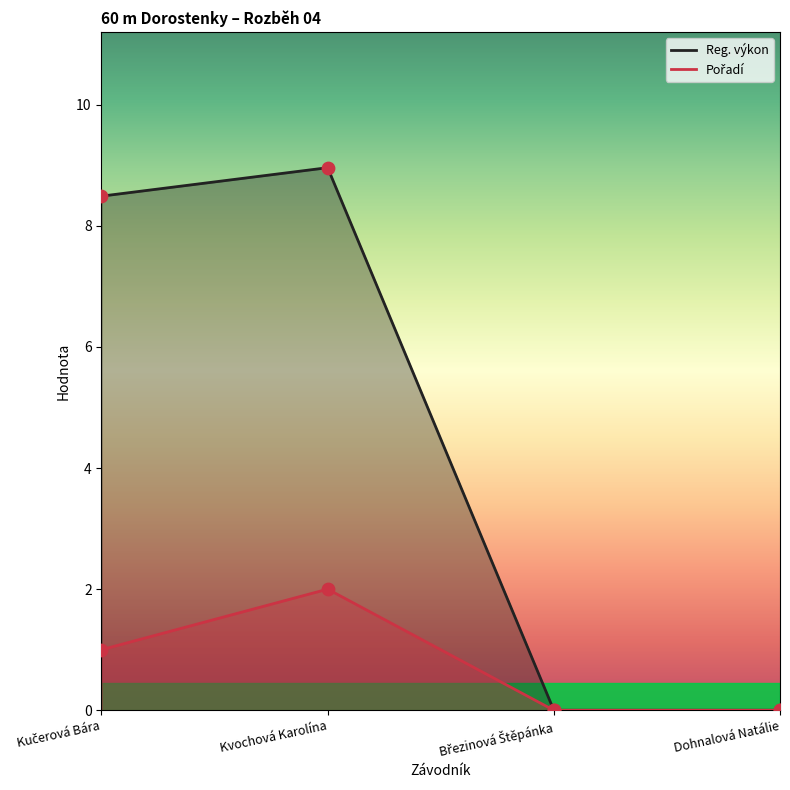

Is the value of Reg. výkon at Kvochová Karolína greater than the value of Pořadí at Kučerová Bára?

Yes